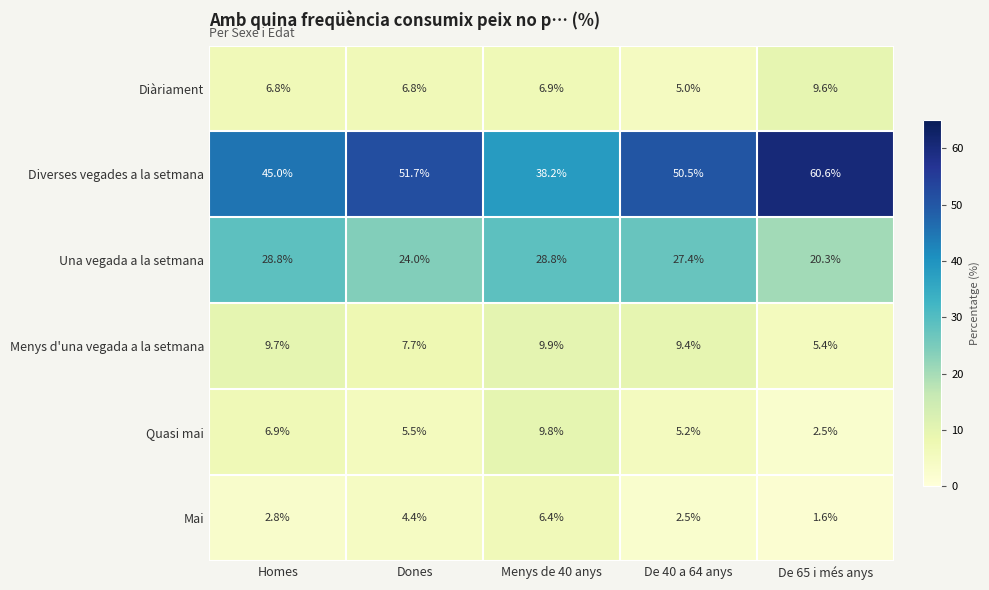

Count the number of data series in this chart.

6